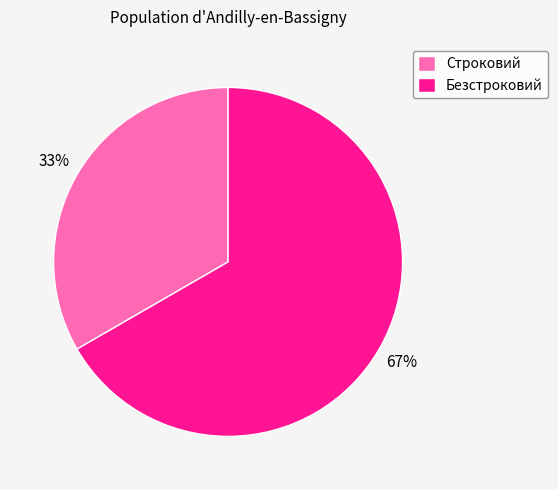

To the nearest percent, what percentage of the pie is Безстроковий?

67%